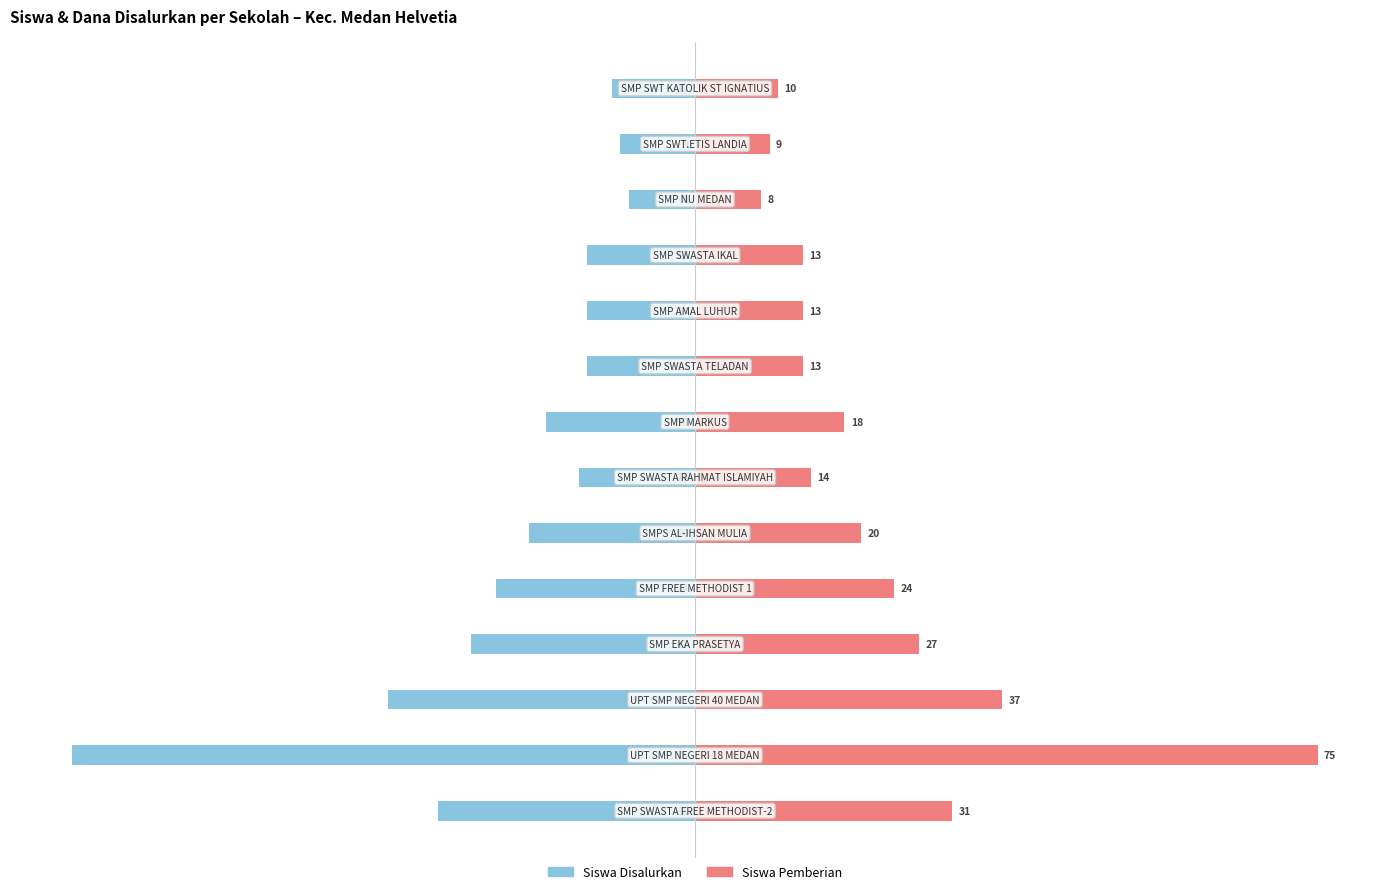

List the series in order of their peak value, highest first.

Siswa Pemberian, Siswa Disalurkan